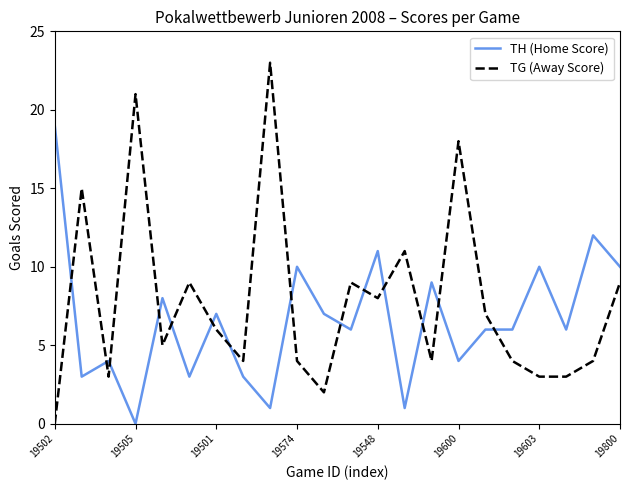

Rank the series by their average value, from highest to lowest.

TG (Away Score), TH (Home Score)